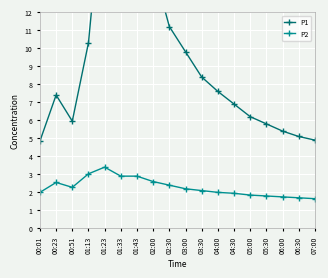

Reading right to left, what are all the values shown in this chart?

P1: 4.9	5.1	5.4	5.8	6.2	6.9	7.6	8.4	9.8	11.2	14.5	17.7	16.2	19.8	10.3	6.0	7.4	4.8
P2: 1.6	1.7	1.8	1.8	1.9	1.9	2.0	2.1	2.2	2.4	2.6	2.9	2.9	3.4	3.0	2.3	2.5	2.0